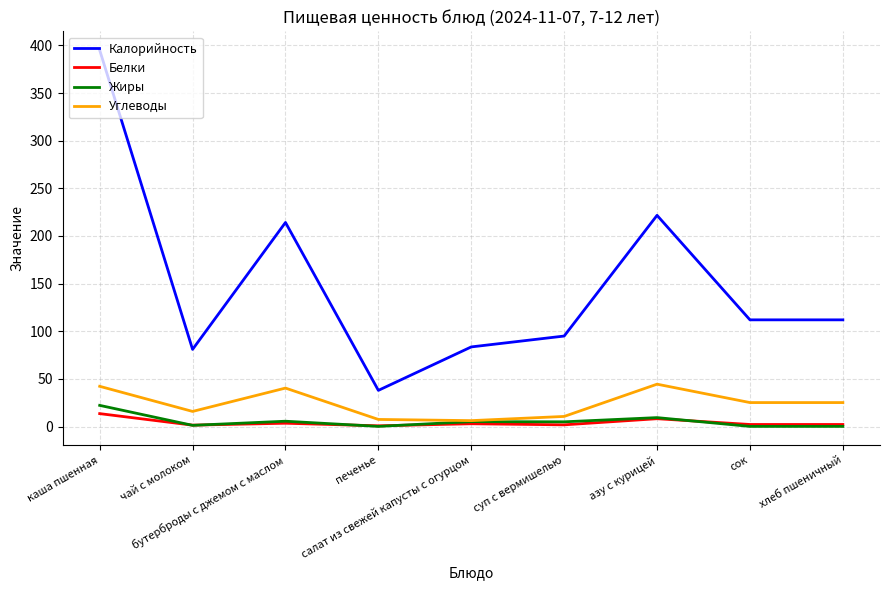

True or false: Калорийность has more than 2 interior local peaks.

False